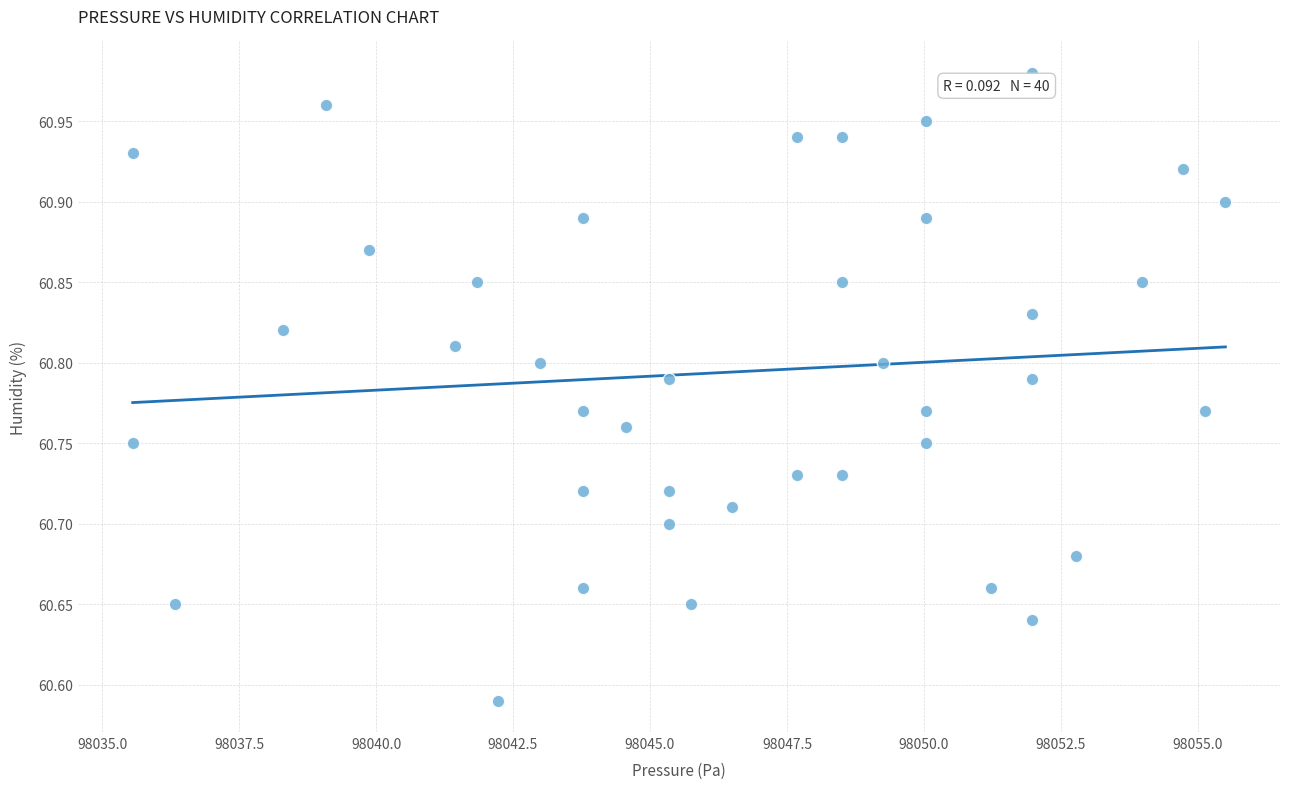

What is the range of X values (max minus min)?

19.9